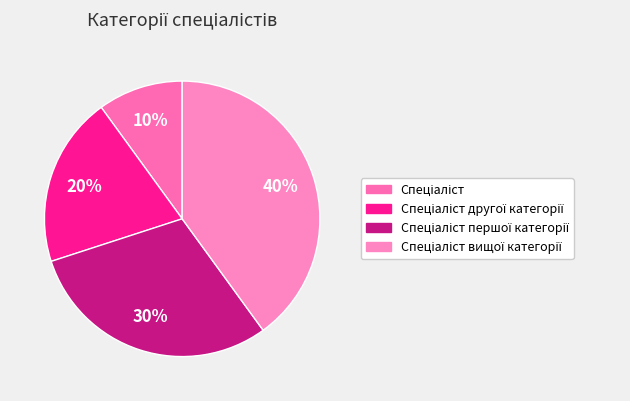

To the nearest percent, what is the difference between the largest and smallest slice percentages?

30%